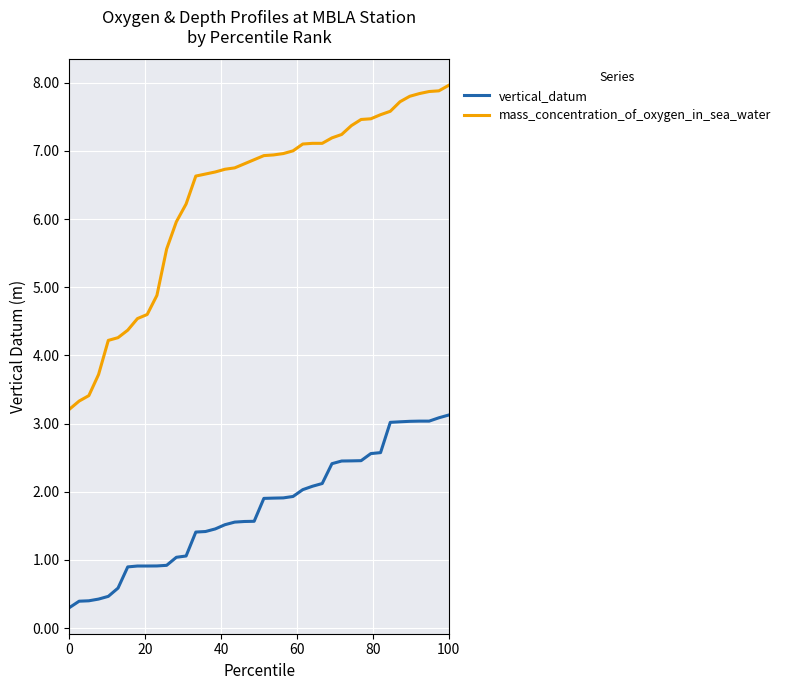

Which series has the largest total across all categories?

mass_concentration_of_oxygen_in_sea_water